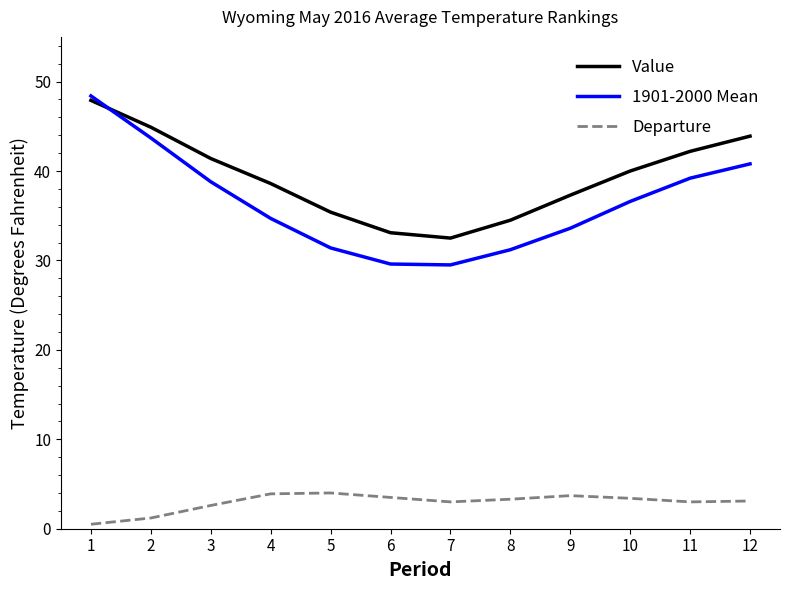

Where is Value nearest to the value 40?

10